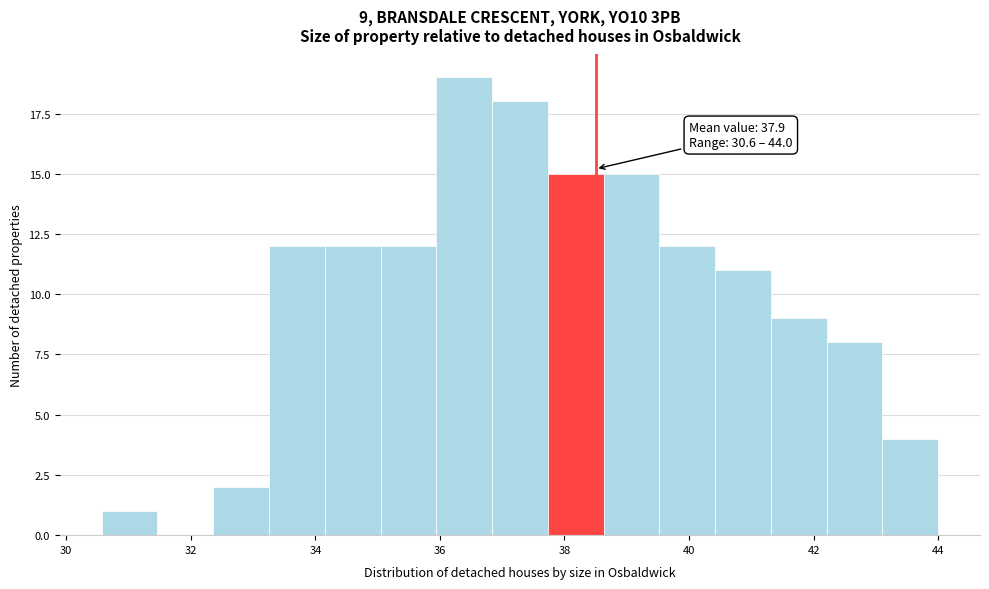

Over which range of the x-axis is the bar tallest?

36.0 to 36.8